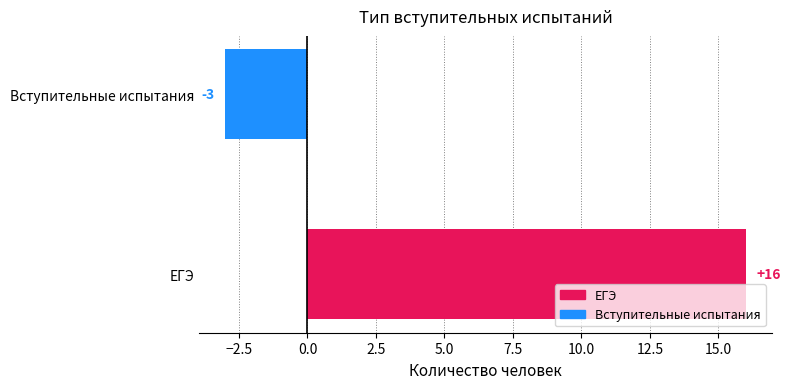

What is the difference between the values at Вступительные испытания and ЕГЭ?

19